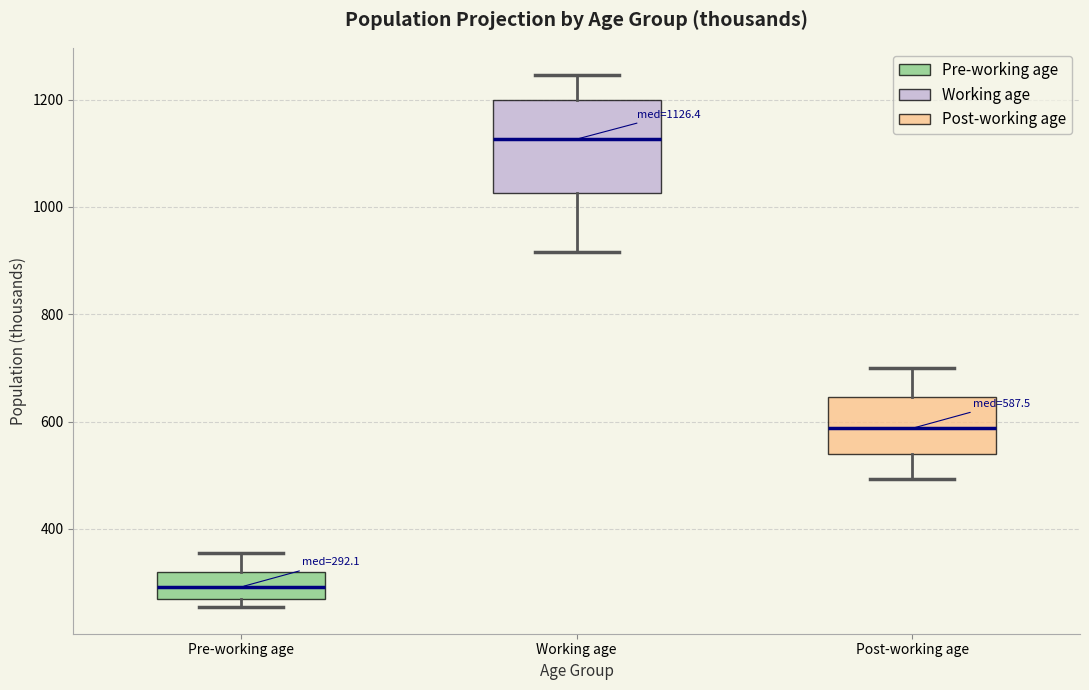

Which box is the tallest, from its lower edge to its upper edge?

Working age